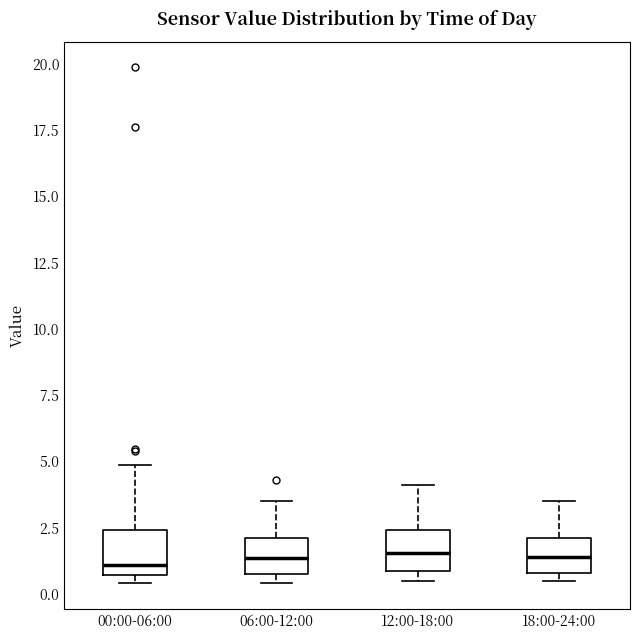

Reading left to right, transcribe this box plot: for each box, give where its median line is, the range the box spans, and where its two whiskers end, as read against the y-axis. The values are not printed on the chart, so give them approximately, as read against the axis.

00:00-06:00: median 1.0, box 0.5 to 2.5, whiskers 0.5 (just below the box's lower edge) to 5.0
06:00-12:00: median 1.5, box 1.0 to 2.0, whiskers 0.5 to 3.5
12:00-18:00: median 1.5, box 1.0 to 2.5, whiskers 0.5 to 4.0
18:00-24:00: median 1.5, box 1.0 to 2.0, whiskers 0.5 to 3.5